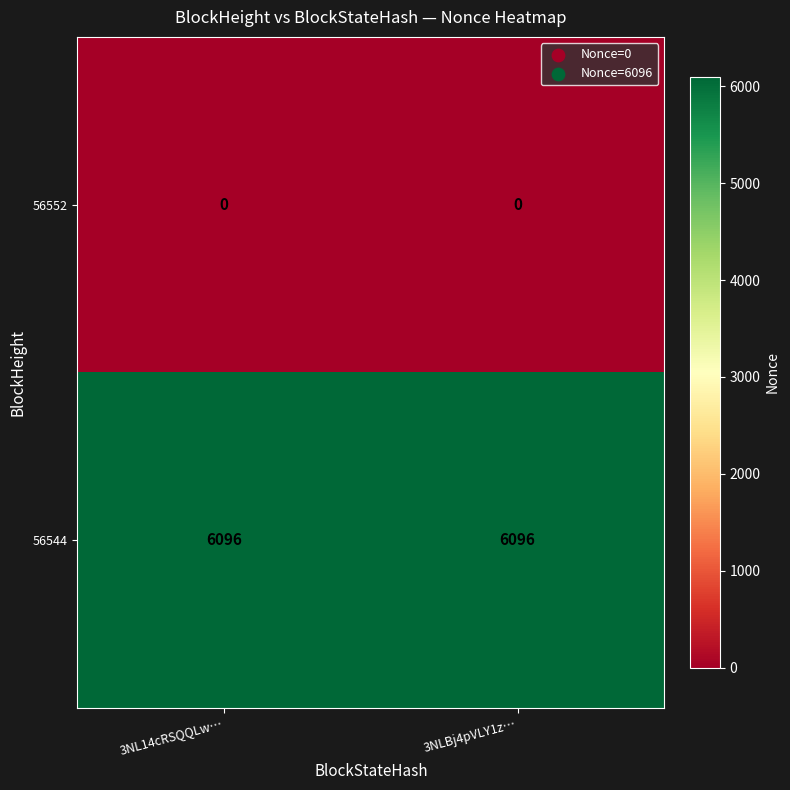

Rank the series by their maximum value, from lowest to highest.

56552, 56544